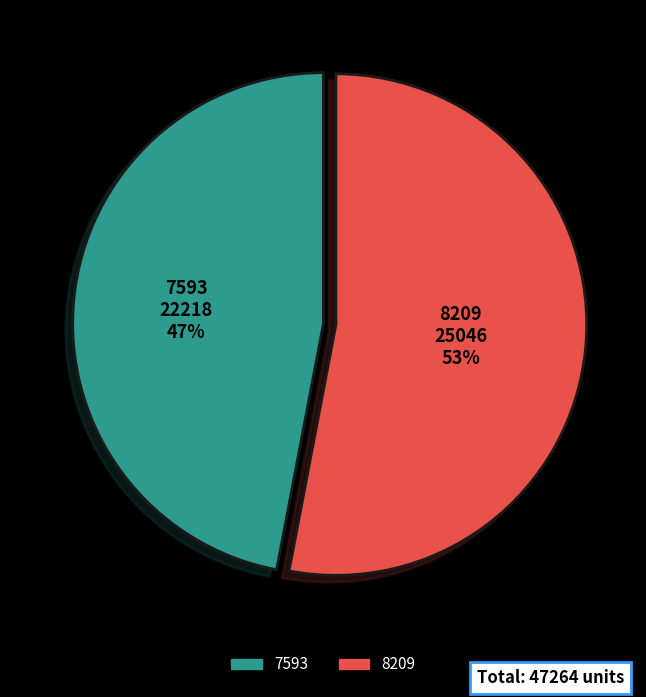

To the nearest percent, what is the difference between the largest and smallest slice percentages?

6%